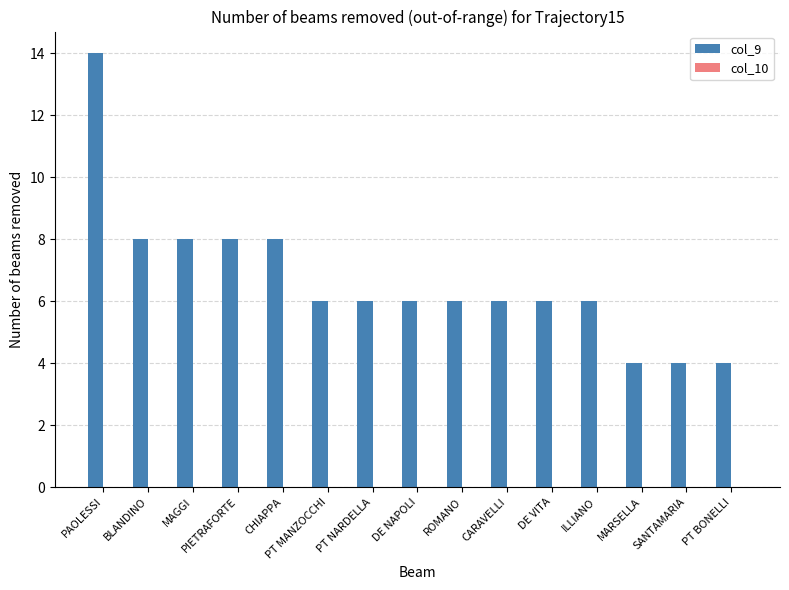

Which has a higher value, PT MANZOCCHI or SANTAMARIA?

PT MANZOCCHI